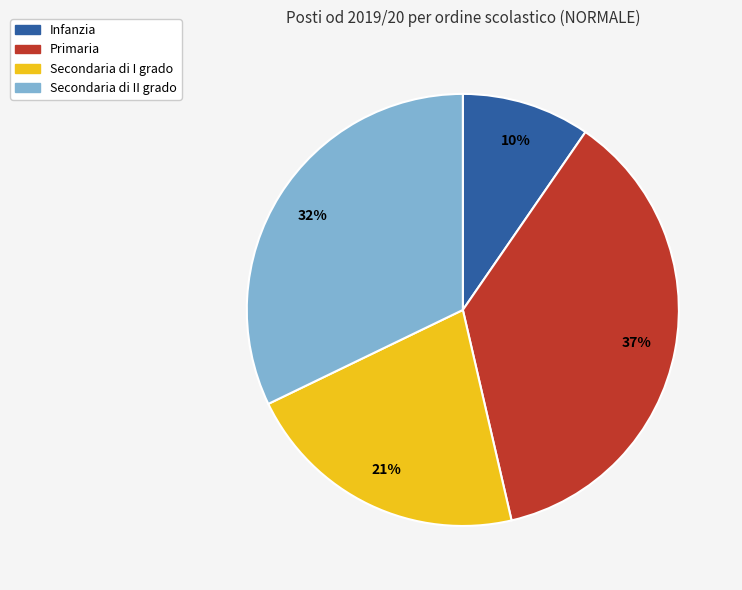

What is the smallest slice in the pie chart?

Infanzia